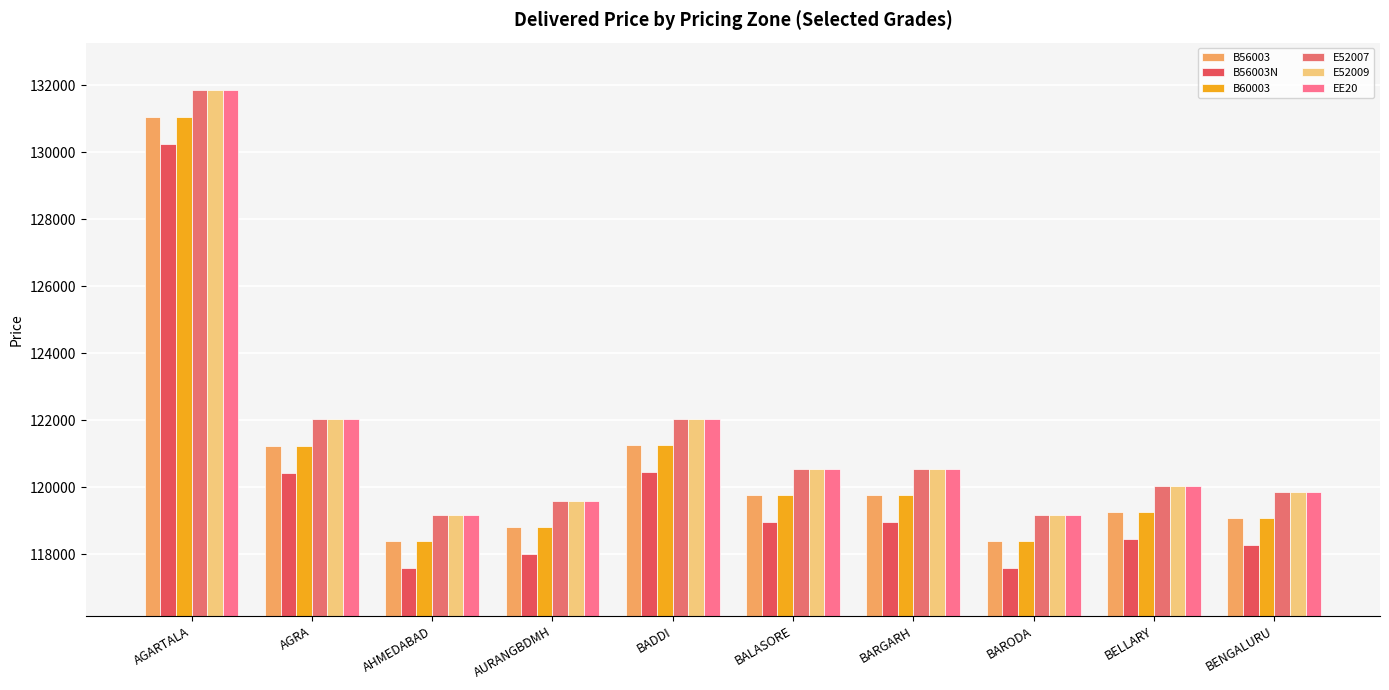

Are the bars grouped side by side (vs. stacked)?

Yes